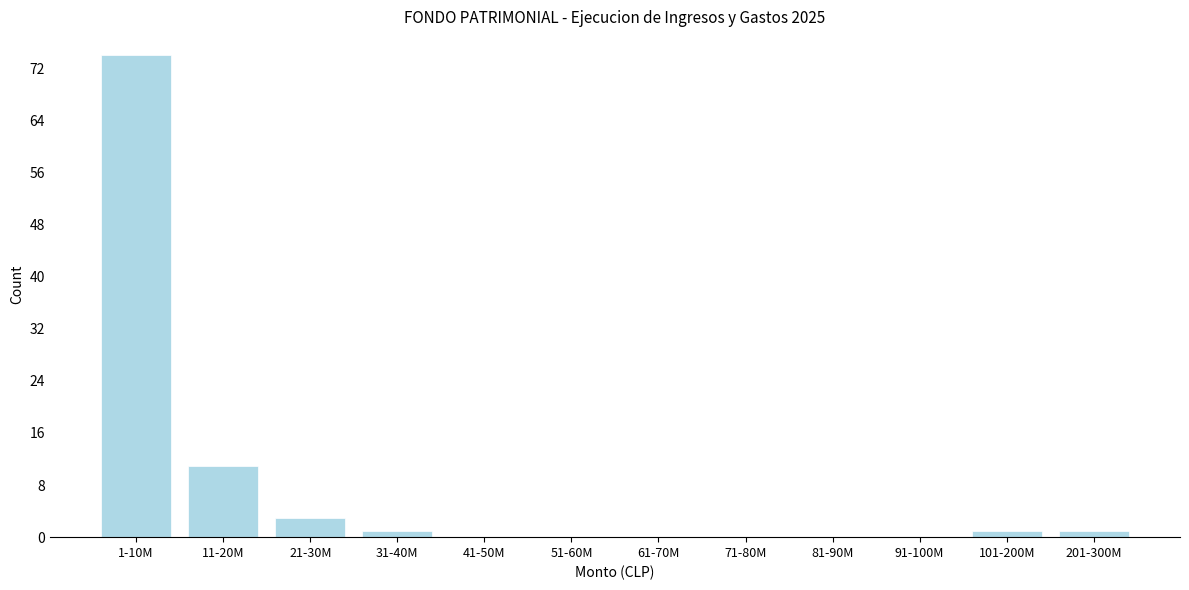

Reading left to right, what are all the values shown in this chart?

1-10M=74	11-20M=11	21-30M=3	31-40M=1	41-50M=0	51-60M=0	61-70M=0	71-80M=0	81-90M=0	91-100M=0	101-200M=1	201-300M=1